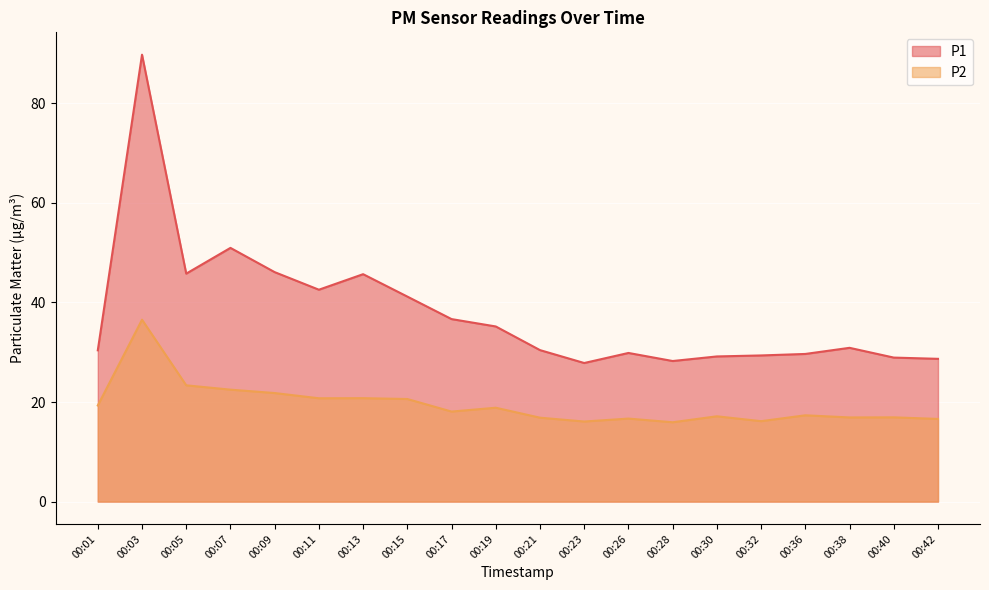

What is the total value across all series at 00:23?

43.9